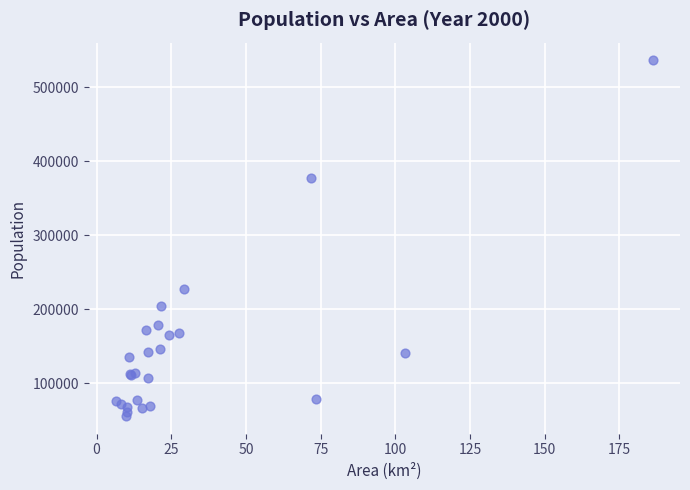

What Y value in the scatter plot is closest to 296029?

226769